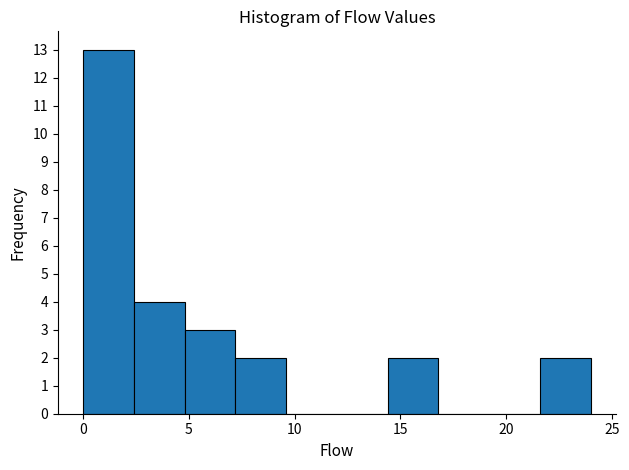

How tall is the bar that spans 21.6 to 24.0 on the x-axis? Neither the bar edges nor the heights are printed on the chart, so give them approximately, as read against the axes.

2